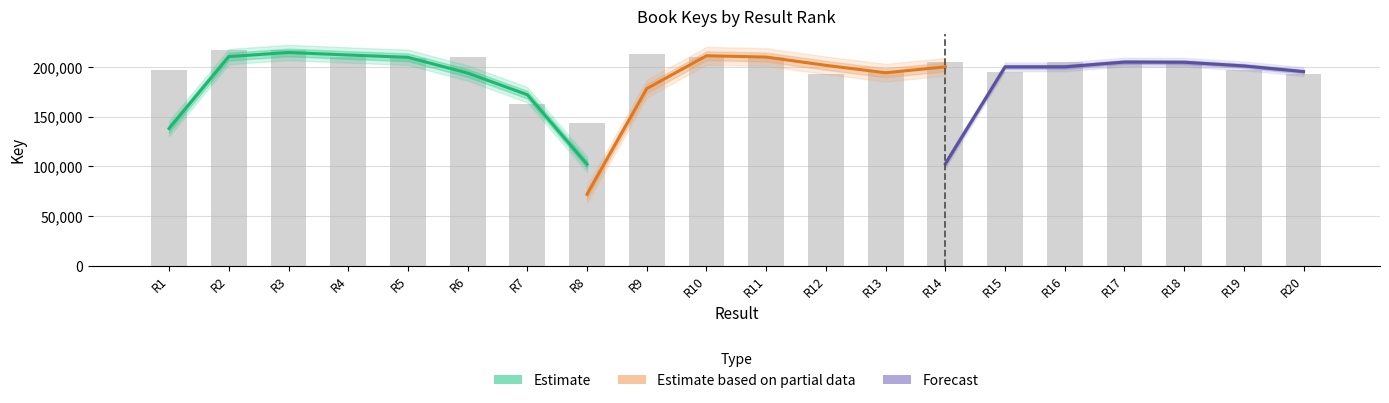

List the labels in order of value, largest first.

R2, R3, R9, R11, R10, R6, R4, R5, R14, R16, R17, R18, R1, R19, R15, R13, R12, R20, R7, R8